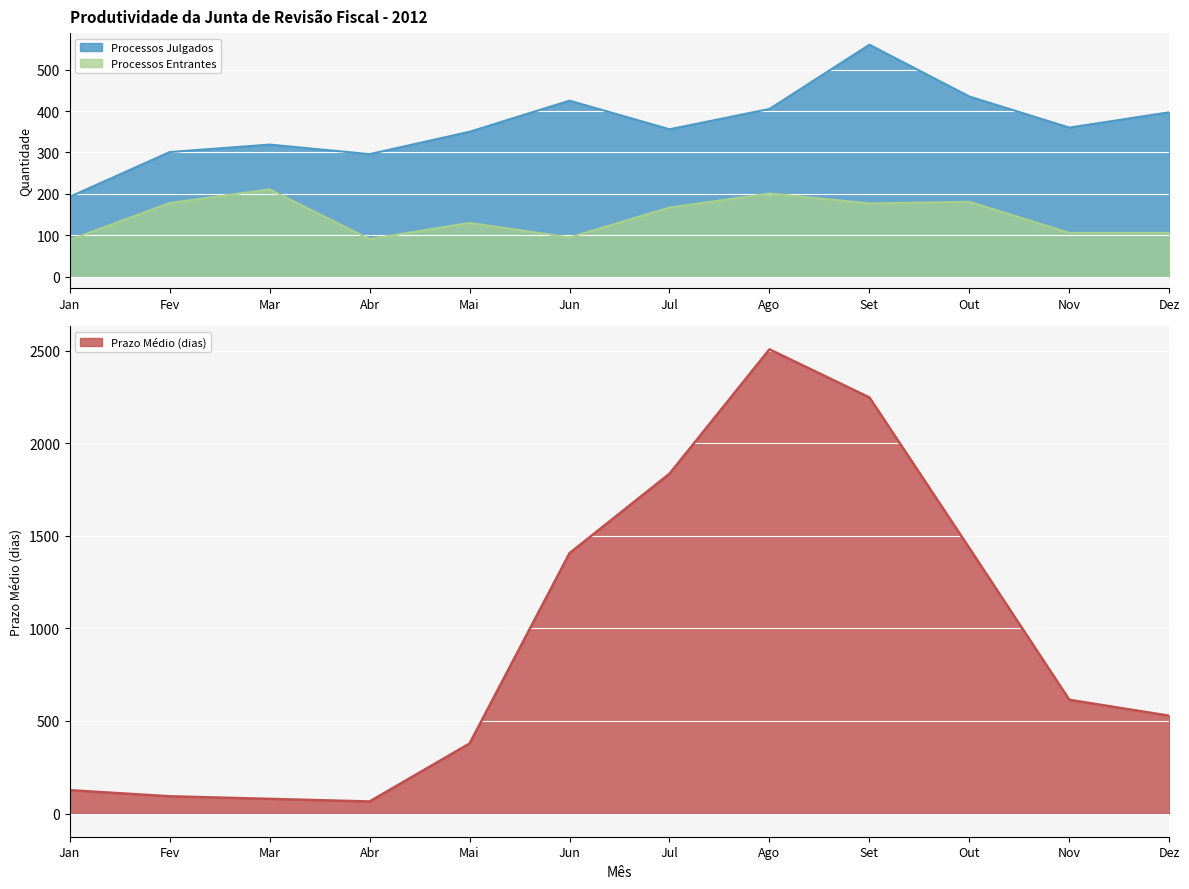

What position from the left is Fev?

2